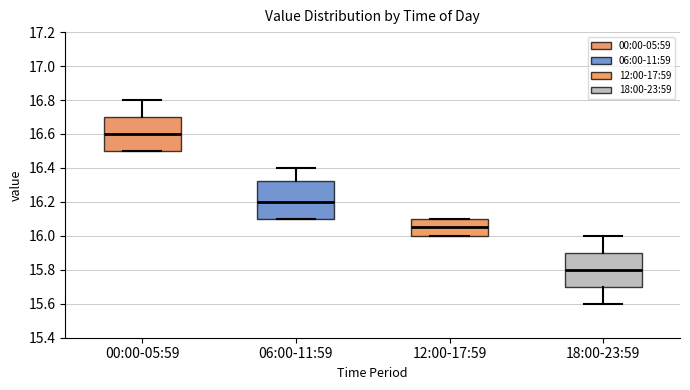

Reading left to right, transcribe this box plot: for each box, give where its median line is, the range the box spans, and where its two whiskers end, as read against the y-axis. The values are not printed on the chart, so give them approximately, as read against the axis.

00:00-05:59: median 16.60, box 16.50 to 16.70, whiskers 16.50 to 16.80
06:00-11:59: median 16.20, box 16.10 to 16.32, whiskers 16.10 to 16.40
12:00-17:59: median 16.06, box 16.00 to 16.10, whiskers 16.00 to 16.10
18:00-23:59: median 15.80, box 15.70 to 15.90, whiskers 15.60 to 16.00